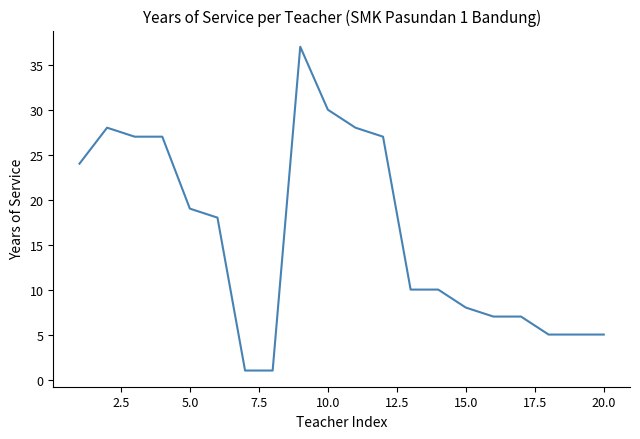

What is the average value?

16